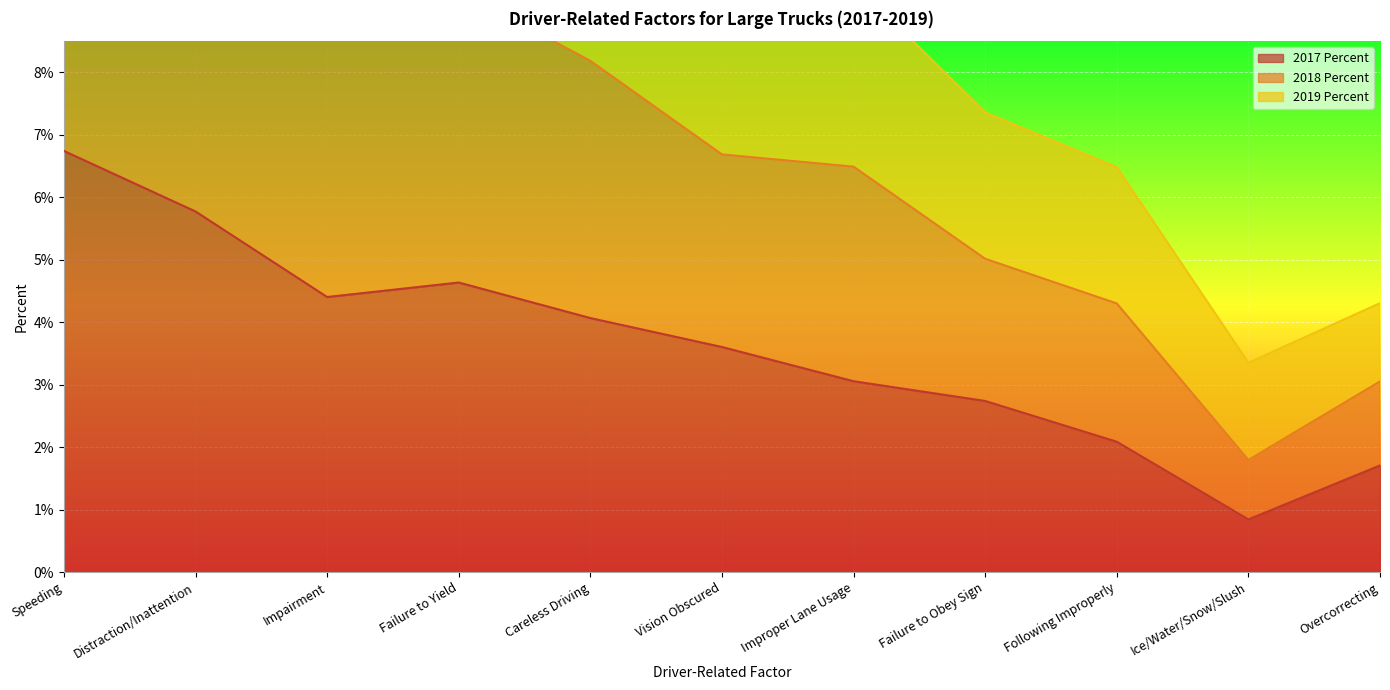

Rank the series by their average value, from highest to lowest.

2018 Percent, 2019 Percent, 2017 Percent